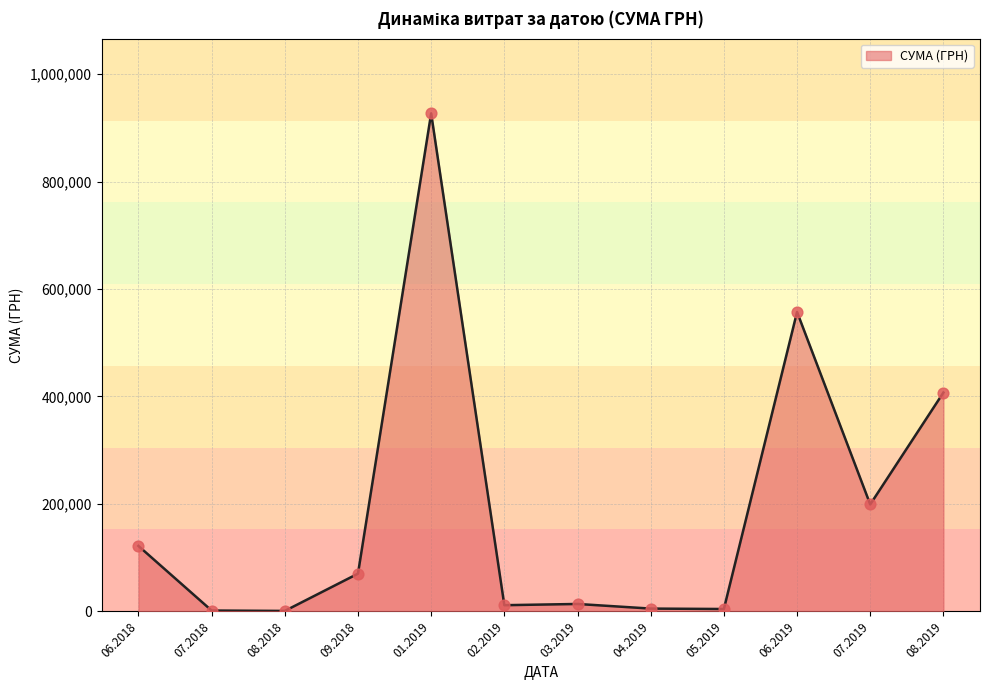

Which has a higher value, 07.2019 or 06.2018?

07.2019